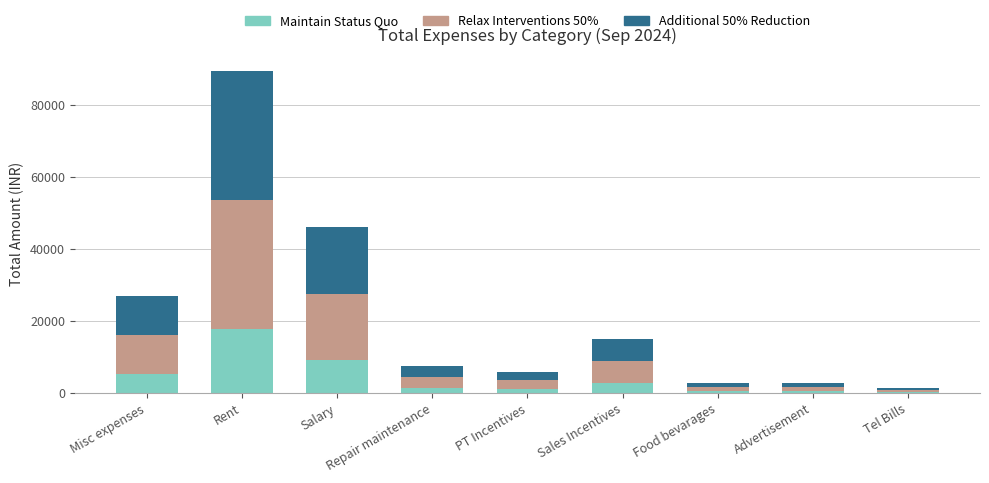

At which category is the sum across all series the highest?

Rent